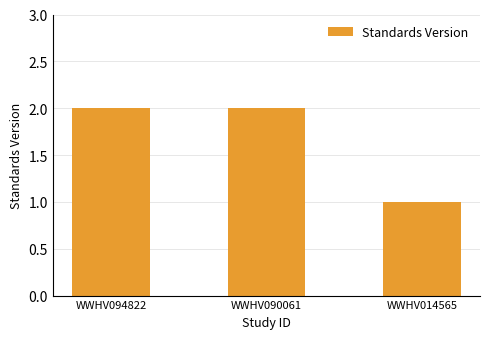

What is the approximate value at WWHV094822?

2